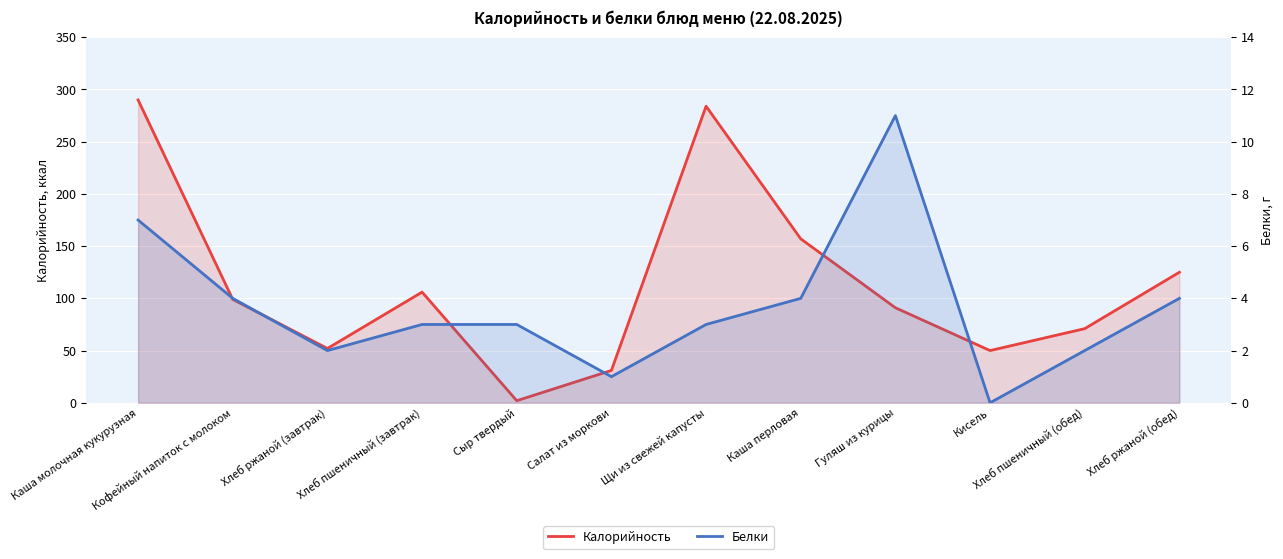

Reading right to left, transcribe all the data shown in this chart.

Калорийность: Хлеб ржаной (обед)=125	Хлеб пшеничный (обед)=71	Кисель=50	Гуляш из курицы=91	Каша перловая=157	Щи из свежей капусты=284	Салат из моркови=31	Сыр твердый=2	Хлеб пшеничный (завтрак)=106	Хлеб ржаной (завтрак)=52	Кофейный напиток с молоком=99	Каша молочная кукурузная=290
Белки: Хлеб ржаной (обед)=4	Хлеб пшеничный (обед)=2	Кисель=0	Гуляш из курицы=11	Каша перловая=4	Щи из свежей капусты=3	Салат из моркови=1	Сыр твердый=3	Хлеб пшеничный (завтрак)=3	Хлеб ржаной (завтрак)=2	Кофейный напиток с молоком=4	Каша молочная кукурузная=7